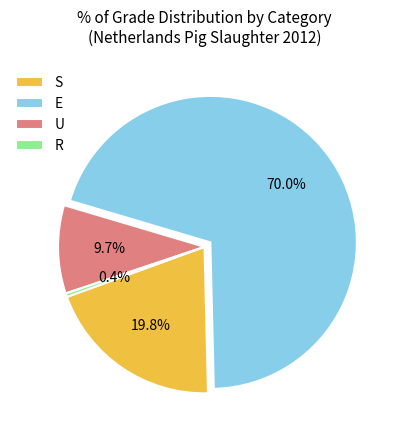

To the nearest percent, what is the difference between the S and U slice percentages?

10%